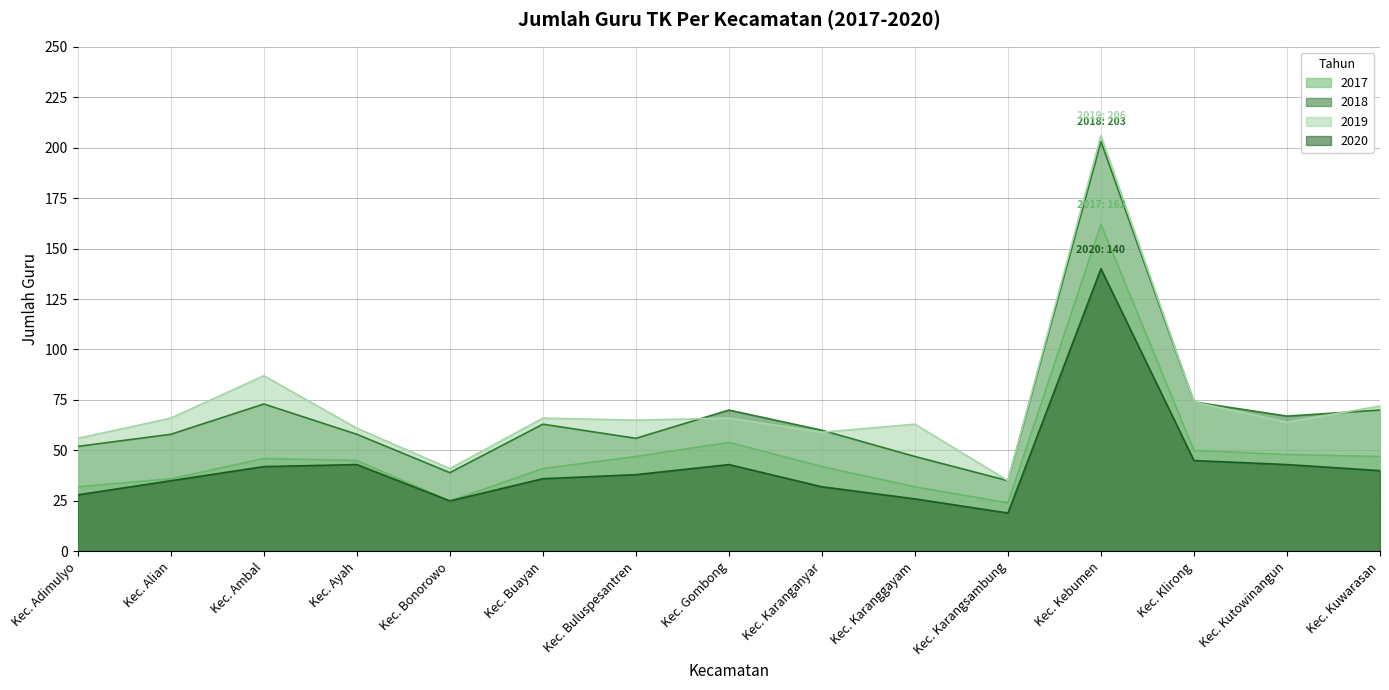

Between Kec. Karanganyar and Kec. Bonorowo, which is larger?

Kec. Karanganyar